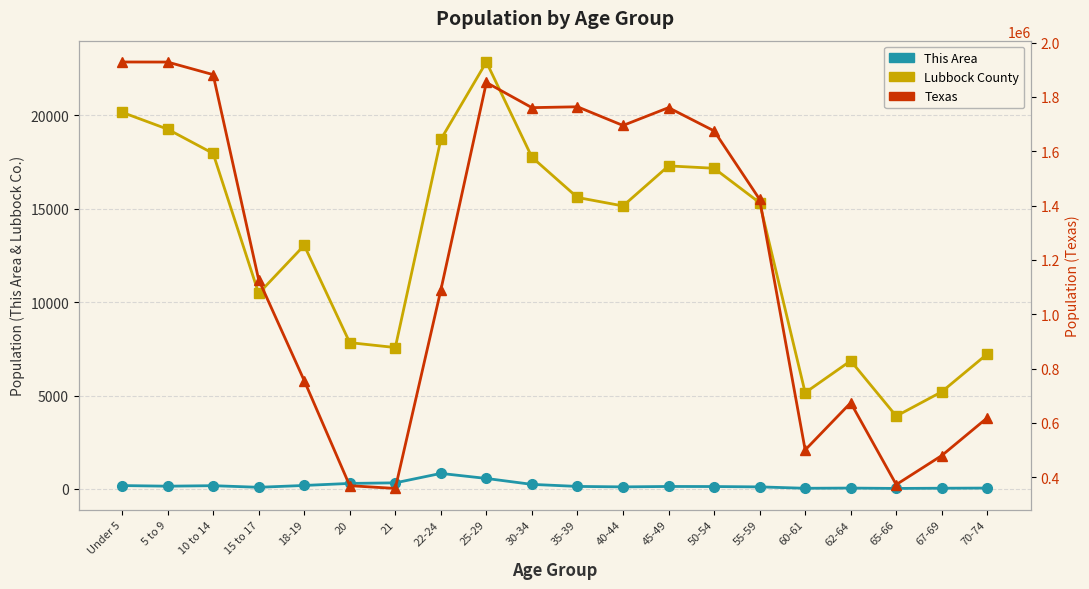

Is it true that This Area equals 87 at 35-39?

False